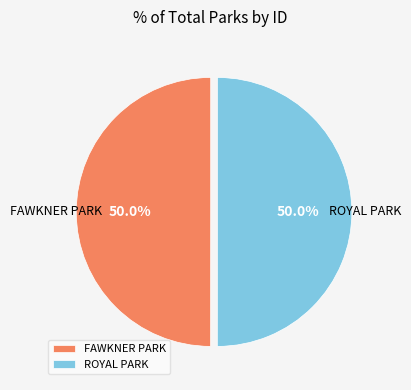

What portion of the pie excludes ROYAL PARK?

50.0%